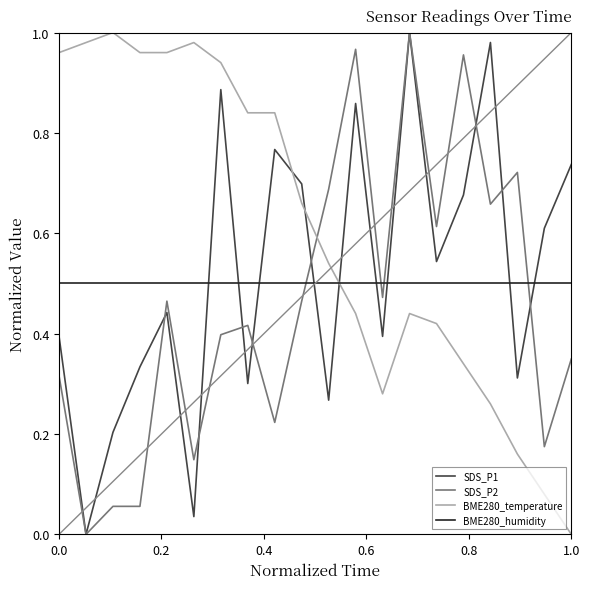

Which series has the largest total across all categories?

BME280_temperature